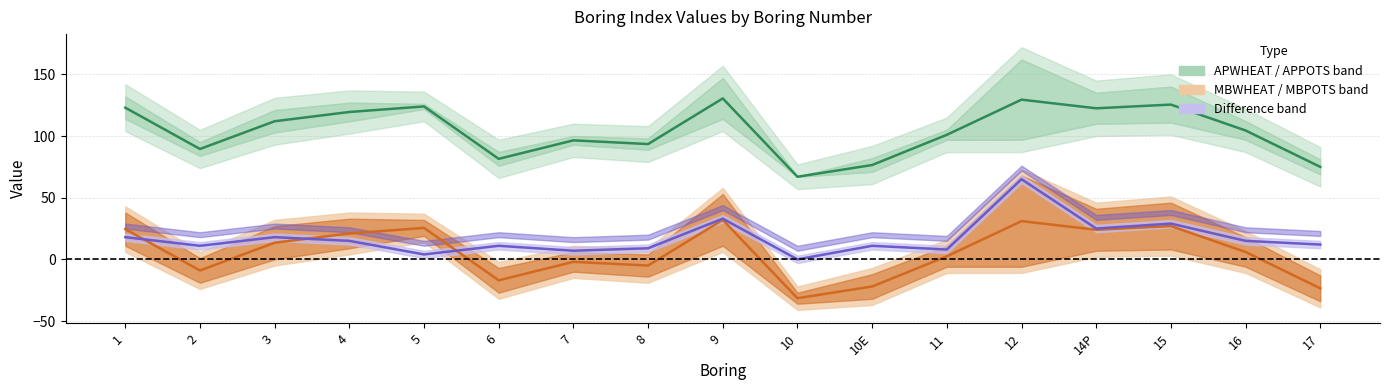

True or false: APWHEAT has more than 2 points higher than both neighbors.

True